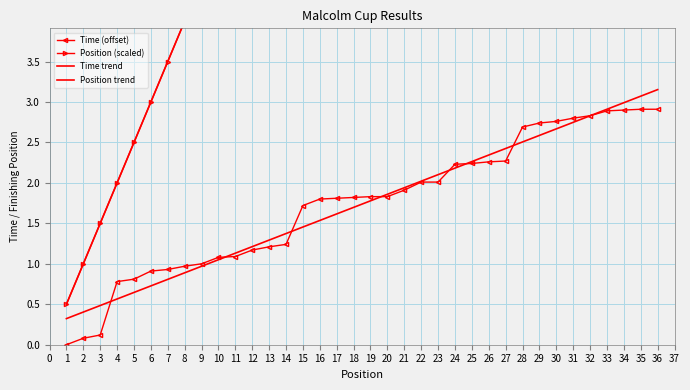

What is the value of the Time (offset) point at the 16th from the left?

1.8